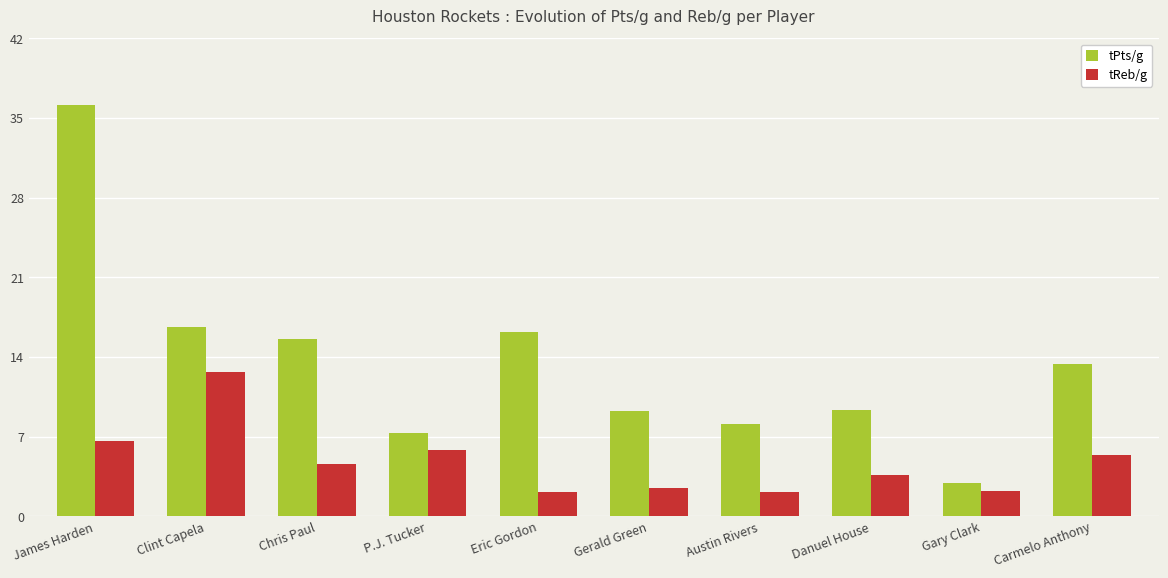

What is the approximate value of tReb/g at P.J. Tucker?

5.8